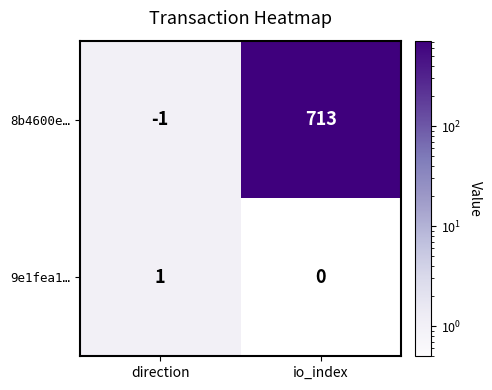

Reading left to right, transcribe all the data shown in this chart.

8b4600e…: -1	713
9e1fea1…: 1	0